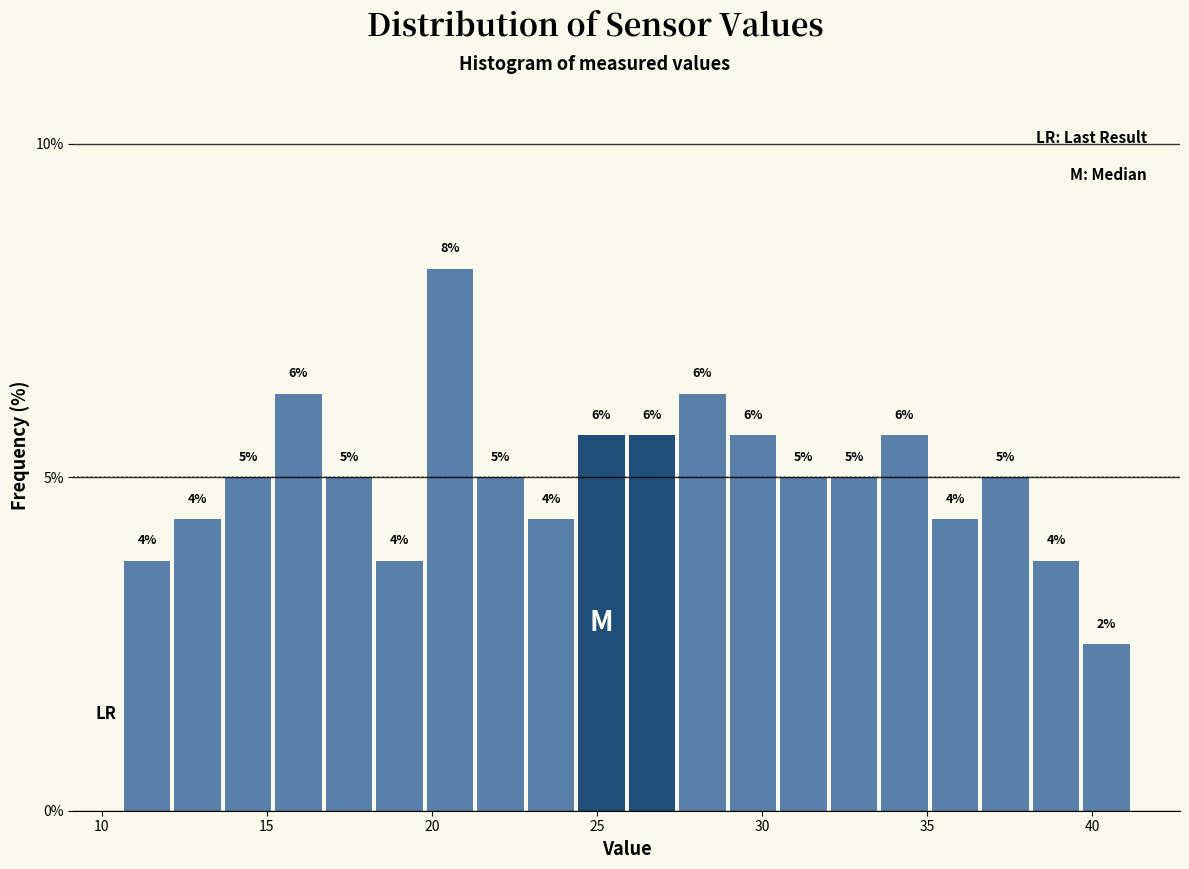

Around what value on the x-axis is the tallest bar? Give the approximate position of its centre, as read against the axis.

20.5